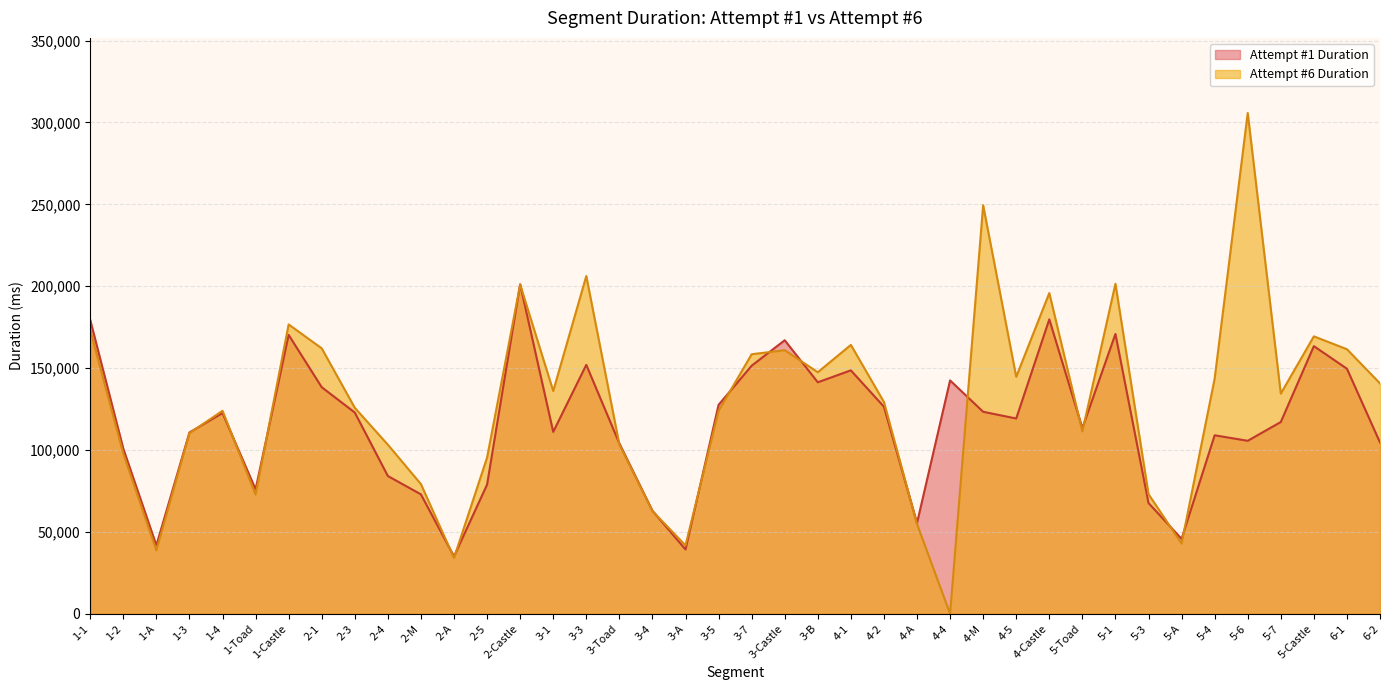

How many interior local valleys does the Attempt #1 Duration series have?

11